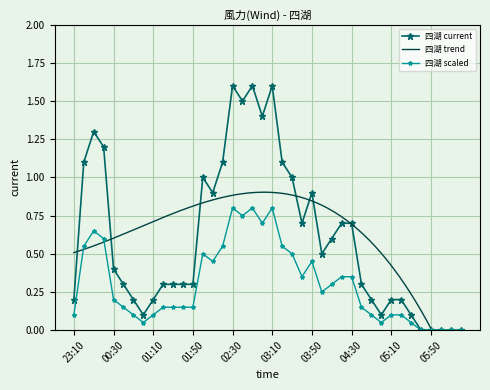

The value at 01:00 is 0.1. True or false?

True